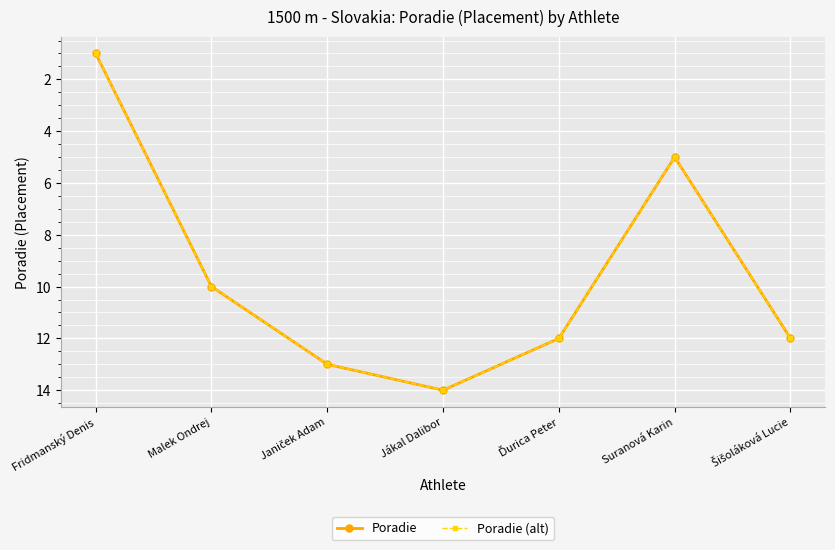

At which category is the sum across all series the highest?

Jákal Dalibor